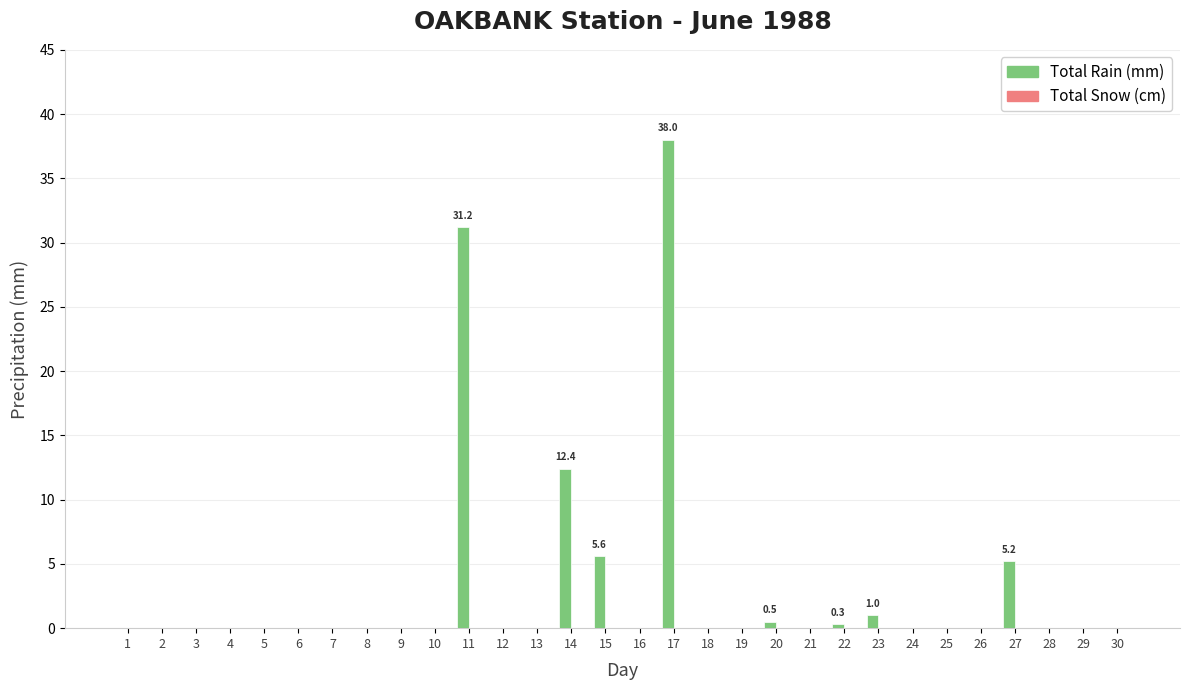

The value at 17 is 38.0. True or false?

True